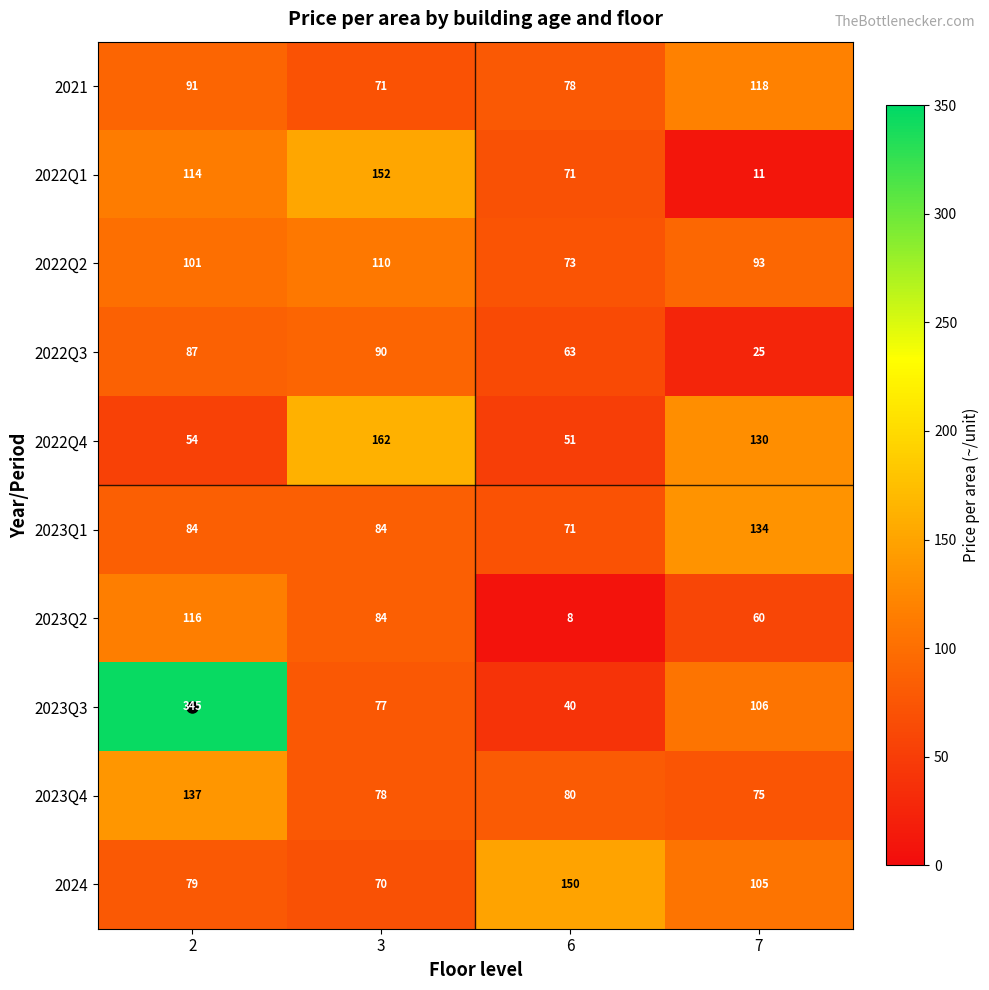

What is the approximate value of 2021 at 7?

118